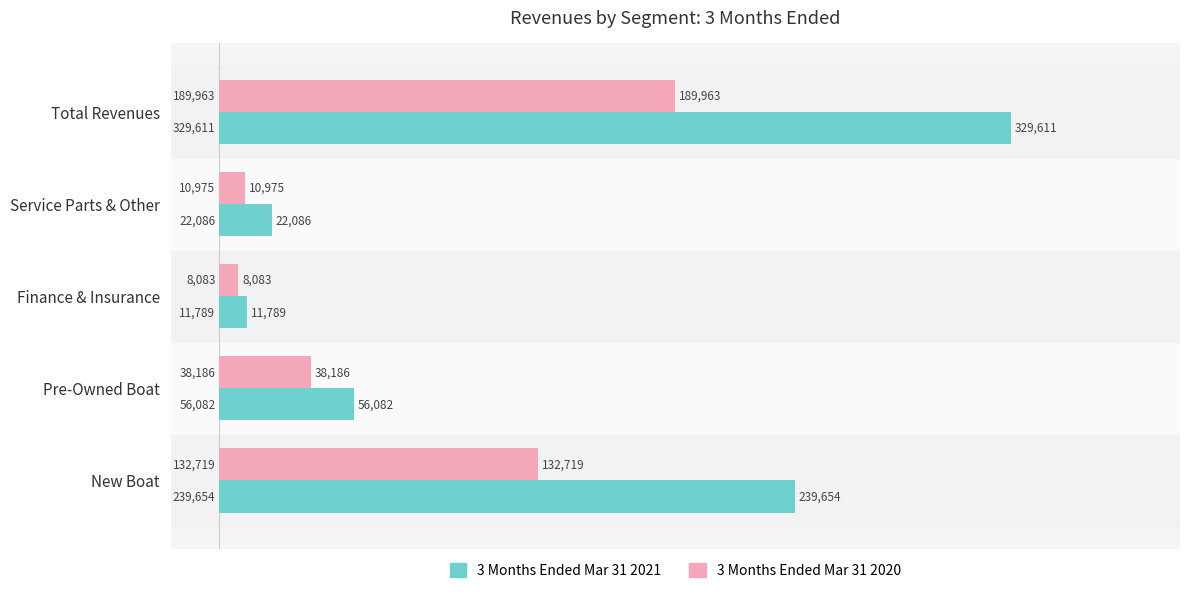

Where is 3 Months Ended Mar 31 2021 nearest to the value 170700?

New Boat